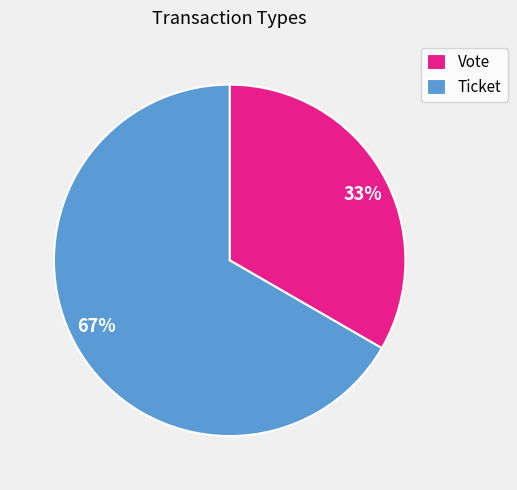

Does Ticket represent more than half of the total?

Yes